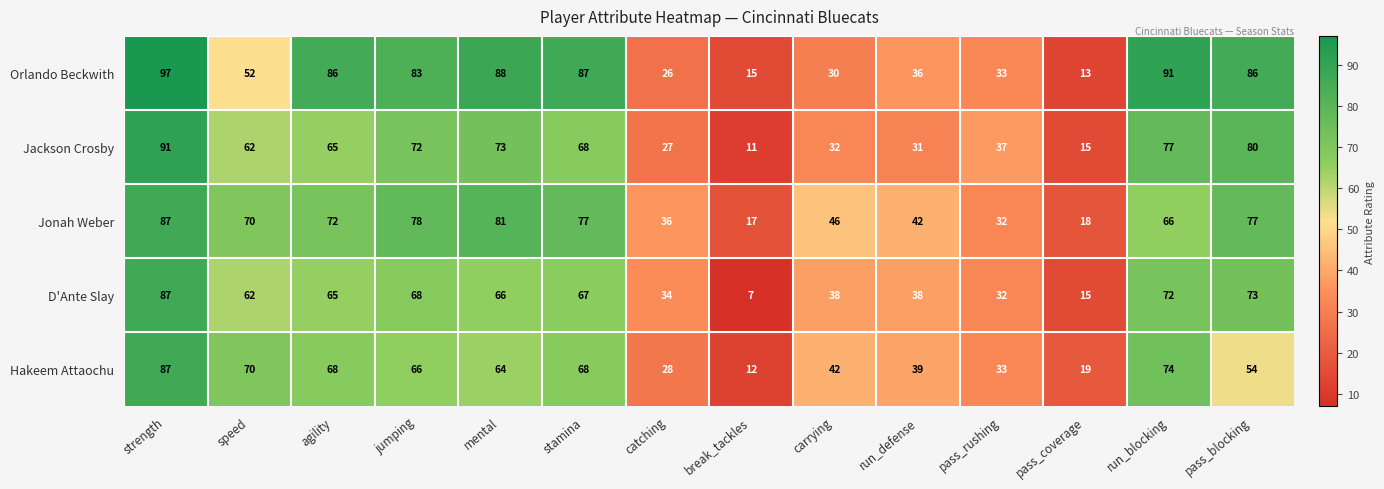

Is it true that D'Ante Slay equals 72 at run_blocking?

True